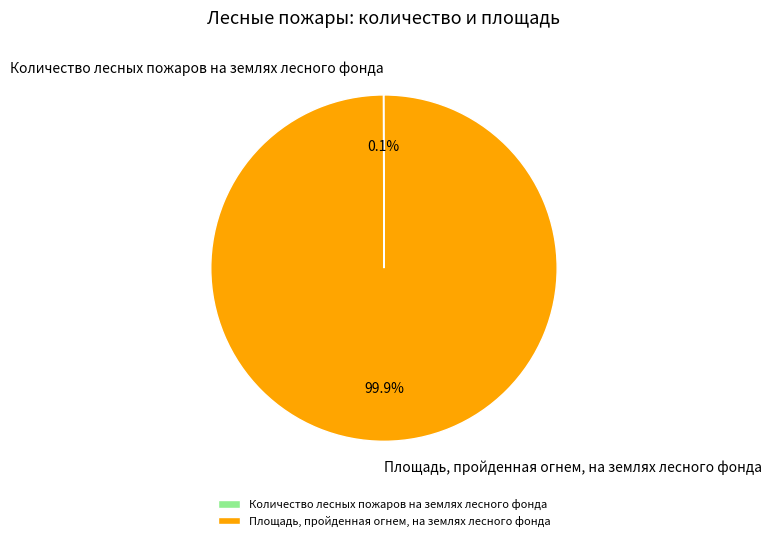

Which slice is the largest?

Площадь, пройденная огнем, на землях лесного фонда